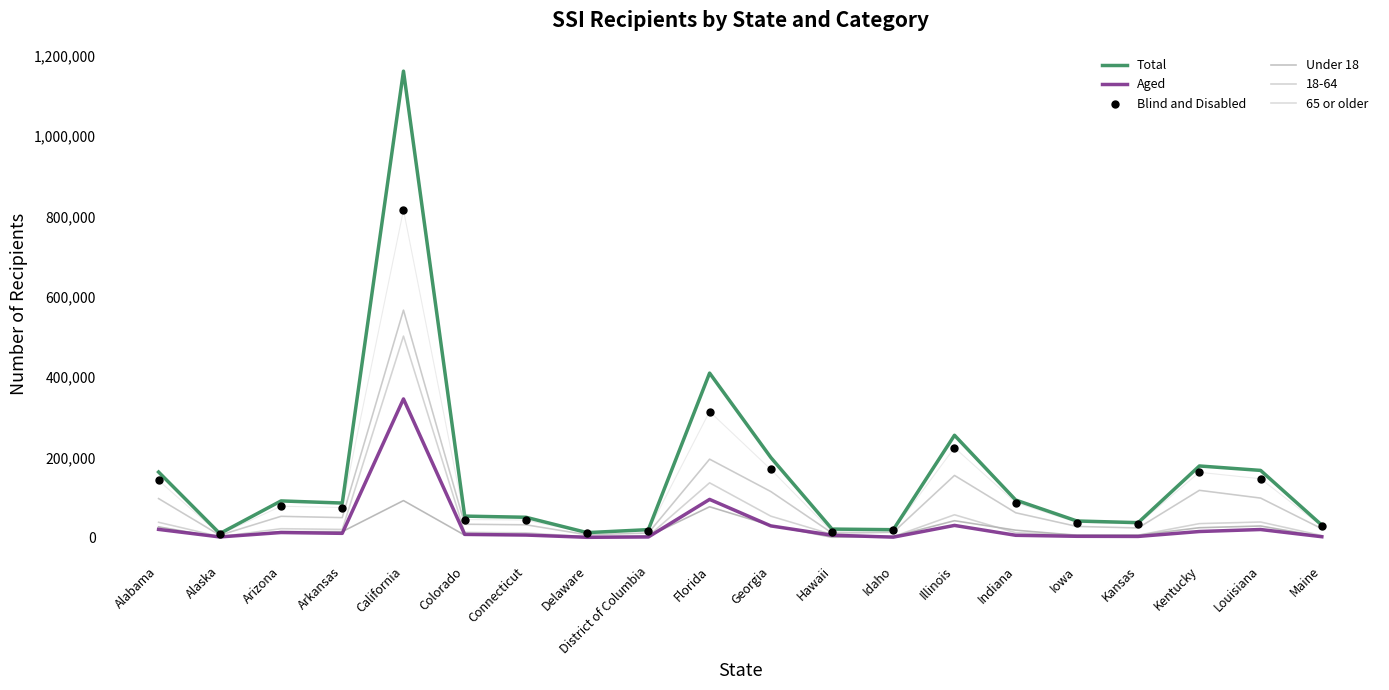

What is the total value across all series at Arizona?

222004